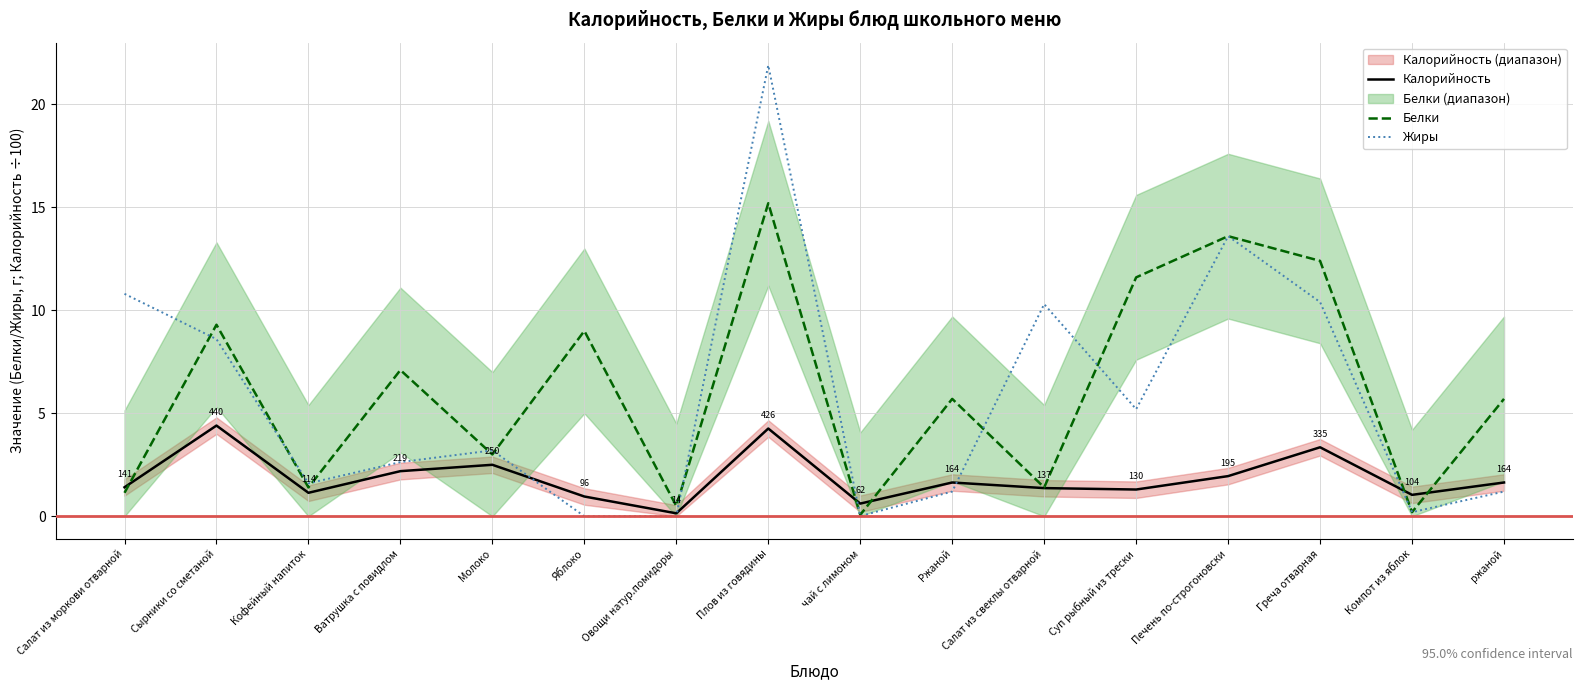

What is the value of the Калорийность point at the 2nd from the left?

4.4